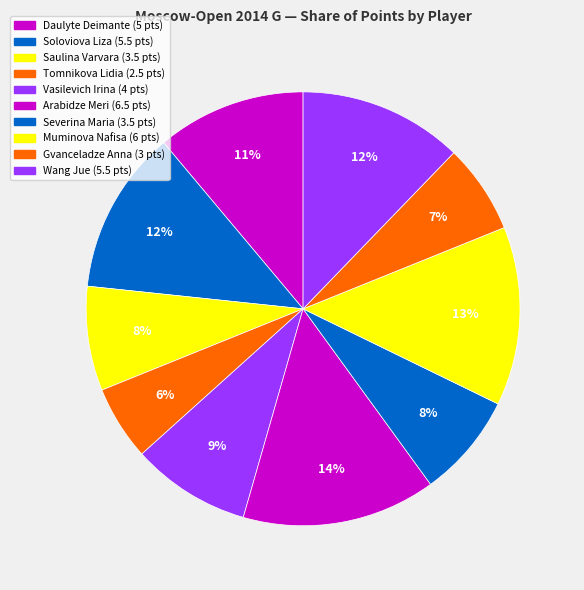

Approximately how many times larger is the value at Severina Maria compared to Soloviova Liza?

0.6